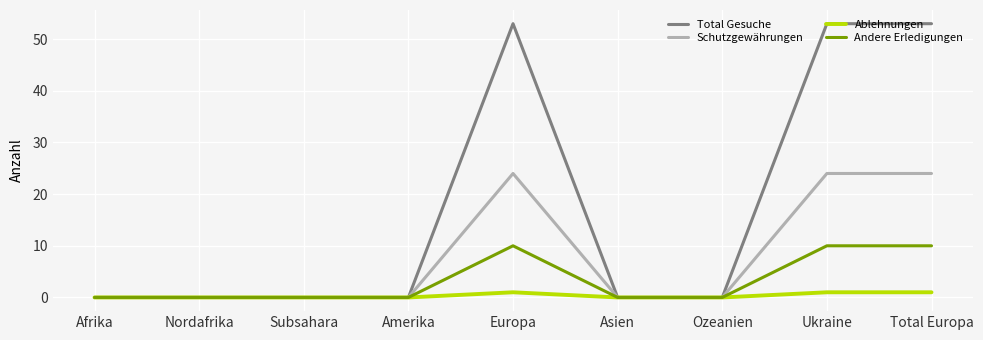

The value of Andere Erledigungen at Total Europa is 7. True or false?

False